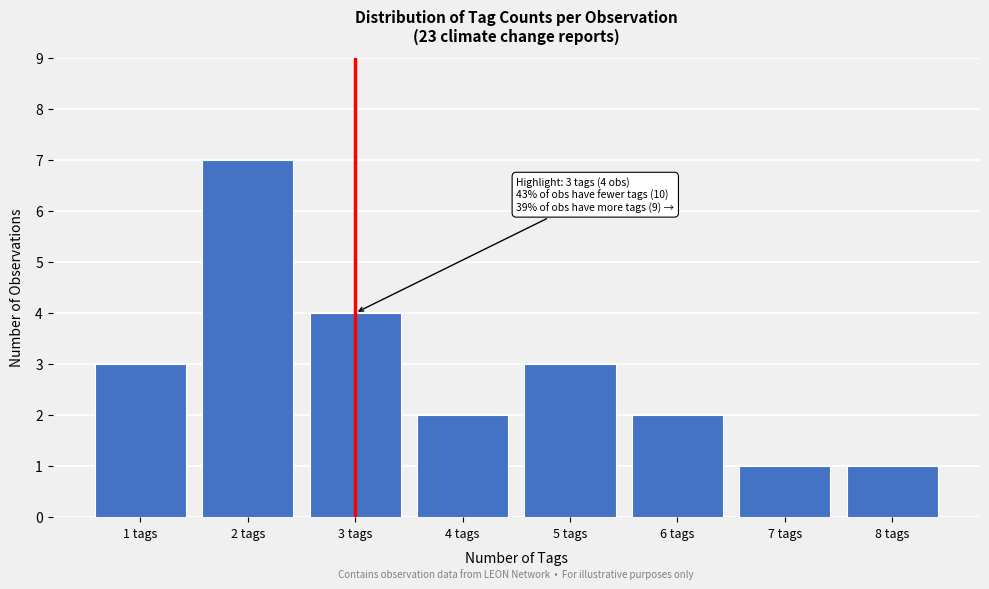

Reading left to right, what are all the values shown in this chart?

1 tags=3	2 tags=7	3 tags=4	4 tags=2	5 tags=3	6 tags=2	7 tags=1	8 tags=1